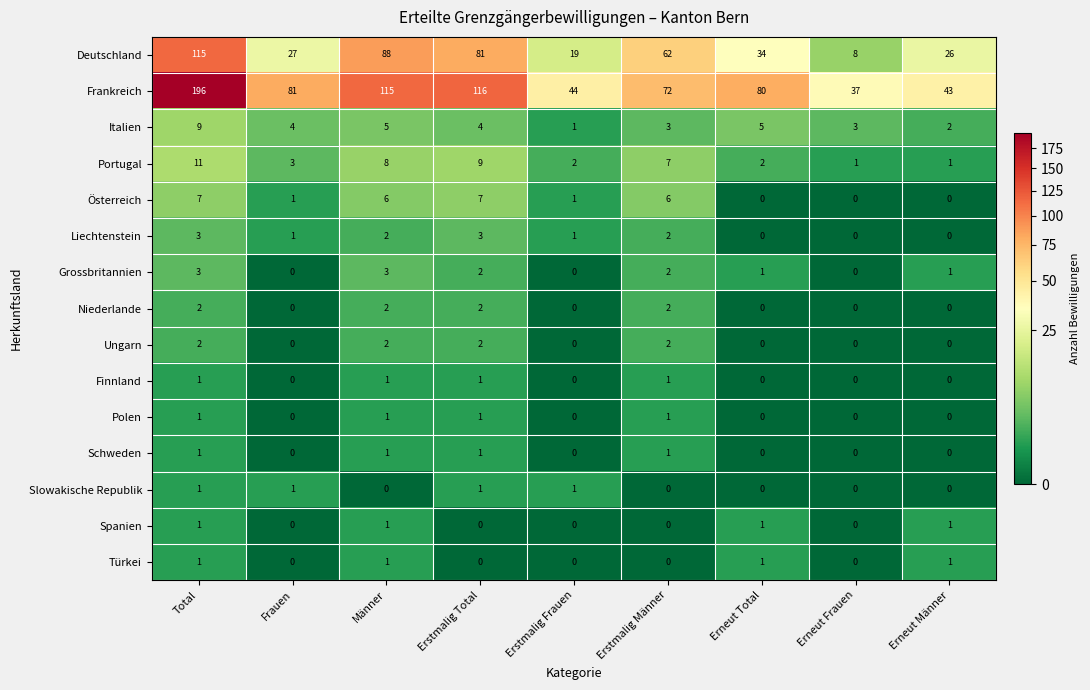

At which category is the sum across all series the highest?

Total